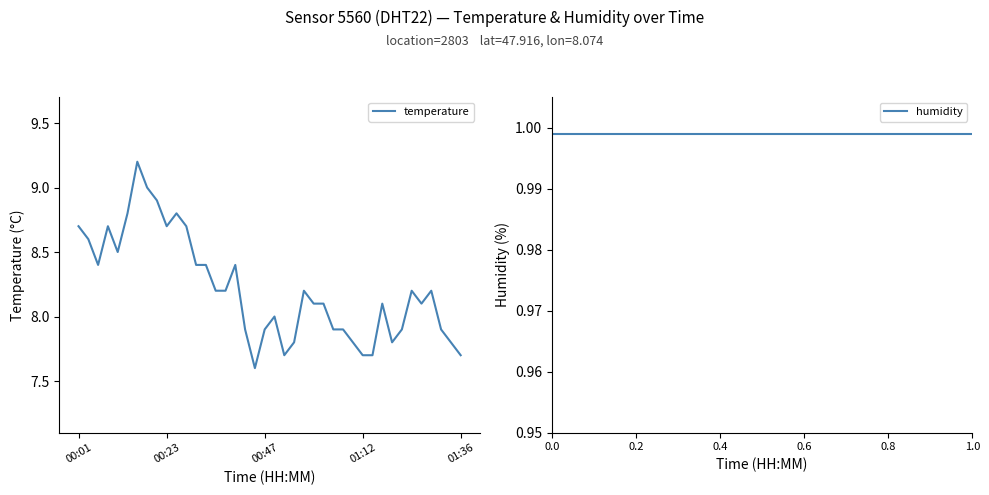

At which label does temperature first exceed 8?

00:01